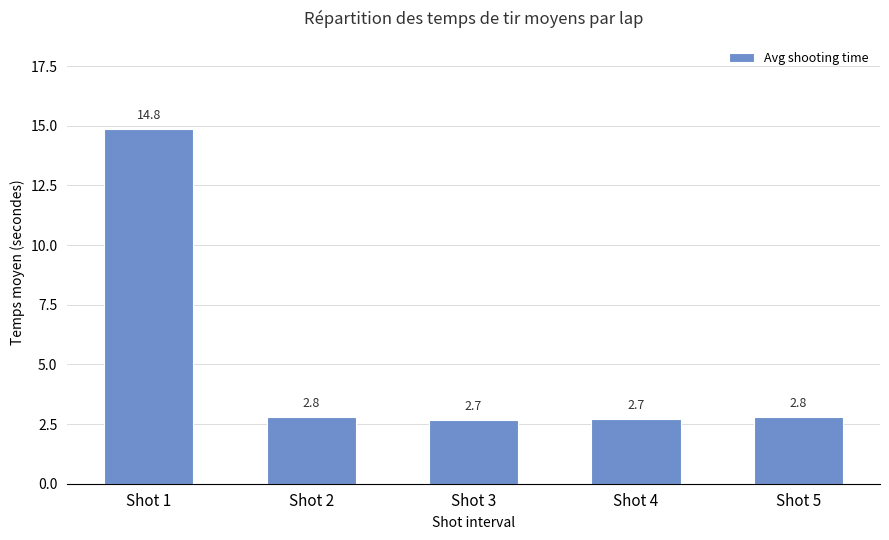

Reading left to right, what are all the values shown in this chart?

14.8	2.8	2.7	2.7	2.8